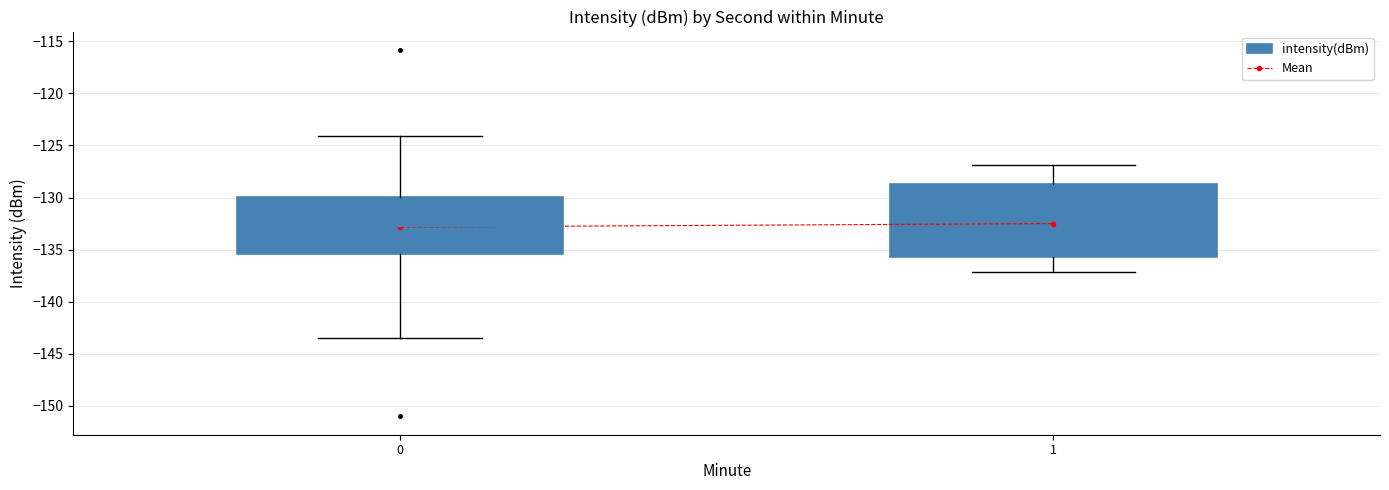

Reading left to right, transcribe all the data shown in this chart.

0=-132.8	1=-132.5